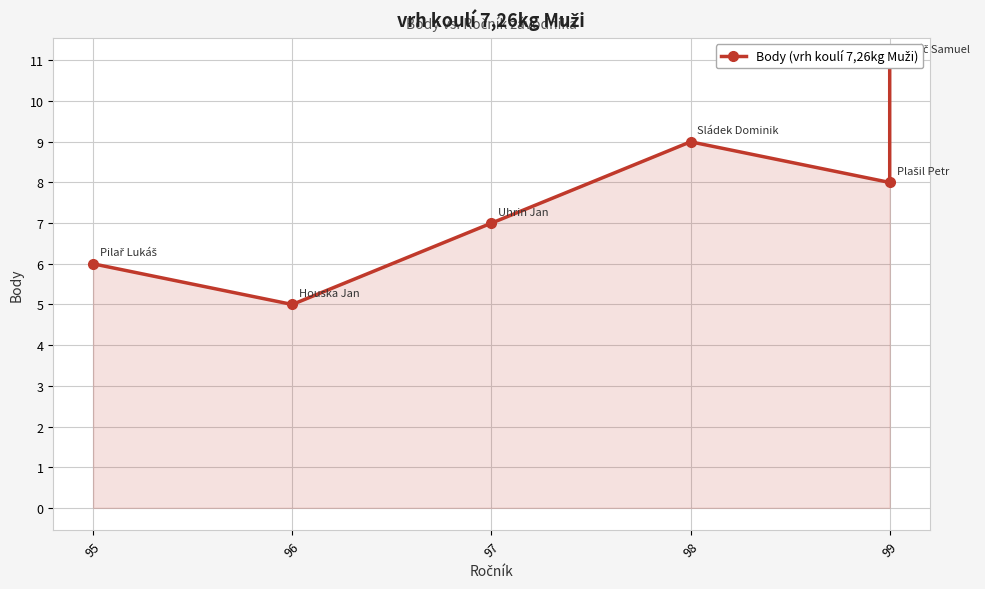

How many interior local valleys (lower than both neighbors) does the data have?

2